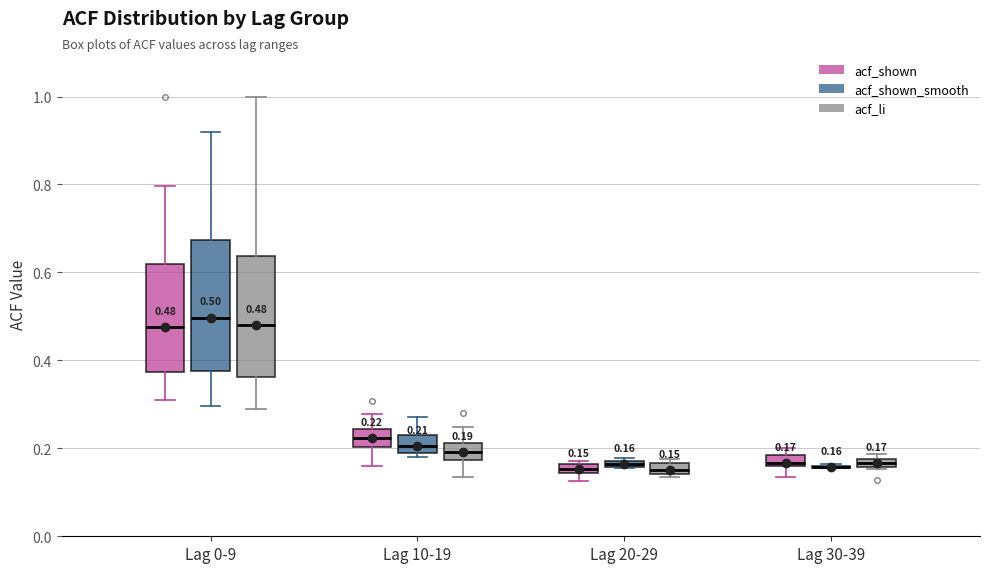

Comparing the boxes themselves (not the whiskers), which one is the tallest?

Lag 0-9 (acf_shown_smooth)